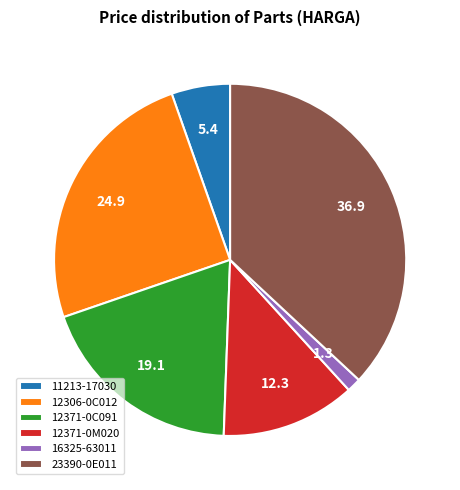

Does any single category account for the majority?

No